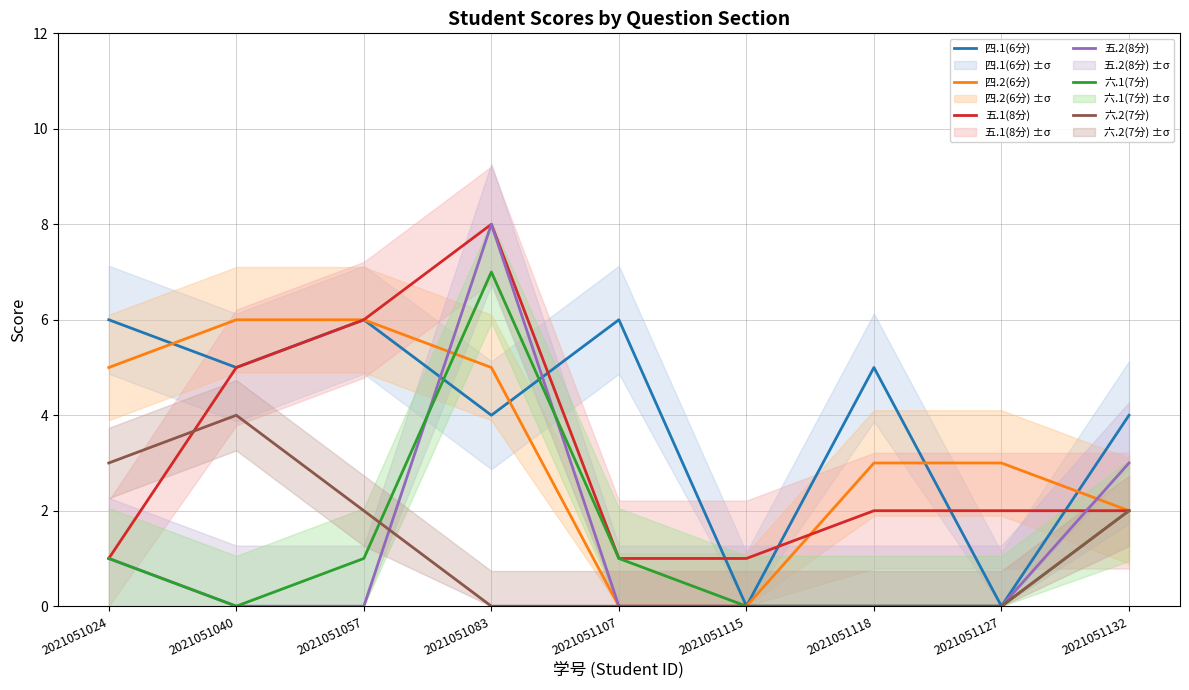

What is the average value of the 六.2(7分) series?

1